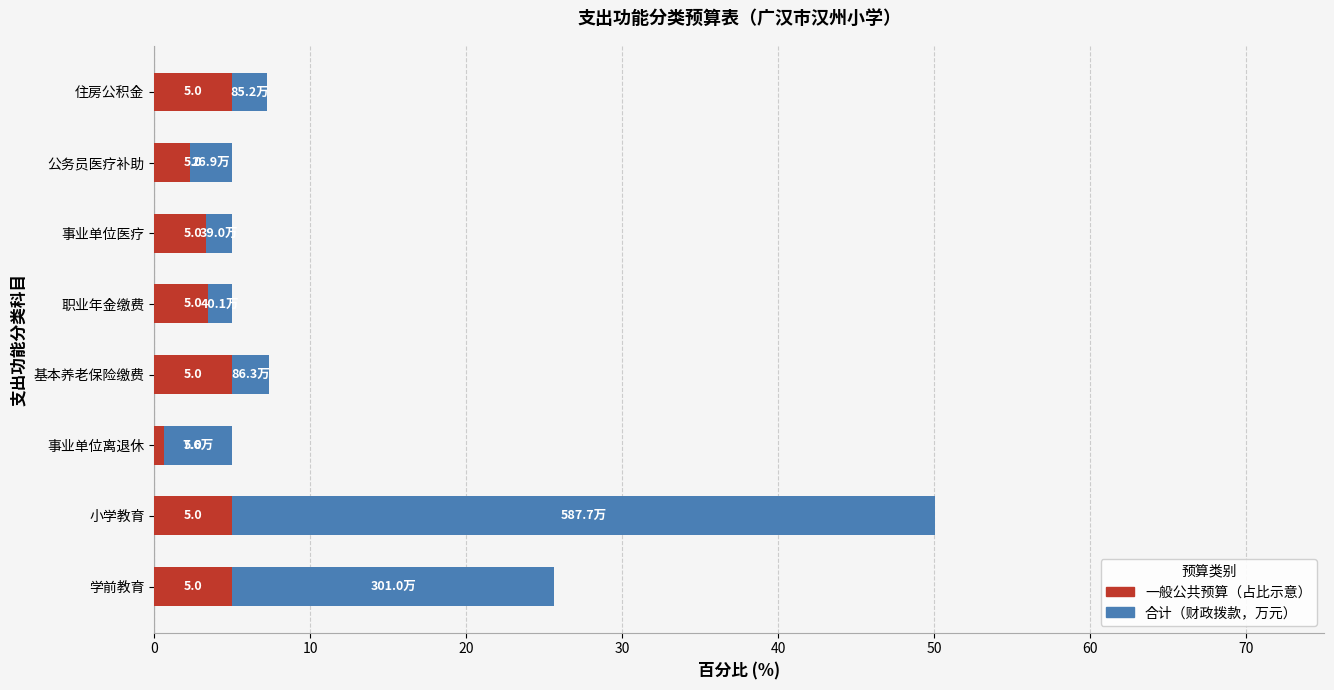

What are all the series names shown in the legend?

一般公共预算（红色部分）, 合计（财政拨款）